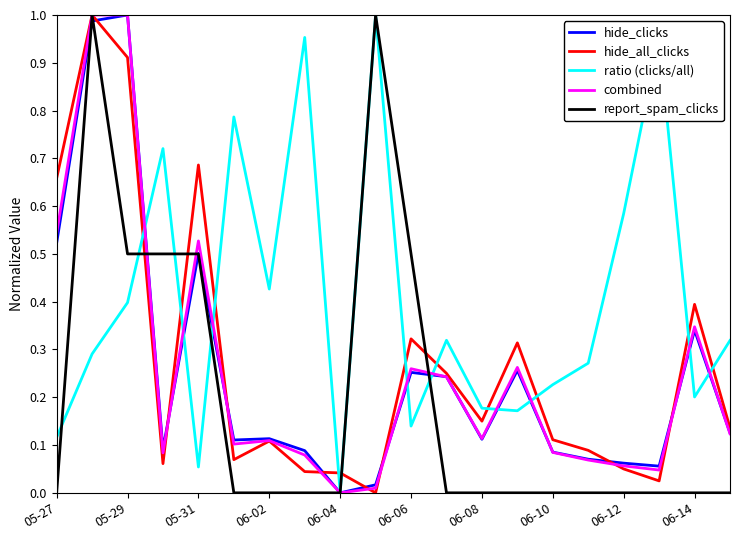

How many times do hide_all_clicks and ratio (clicks/all) cross each other?

11